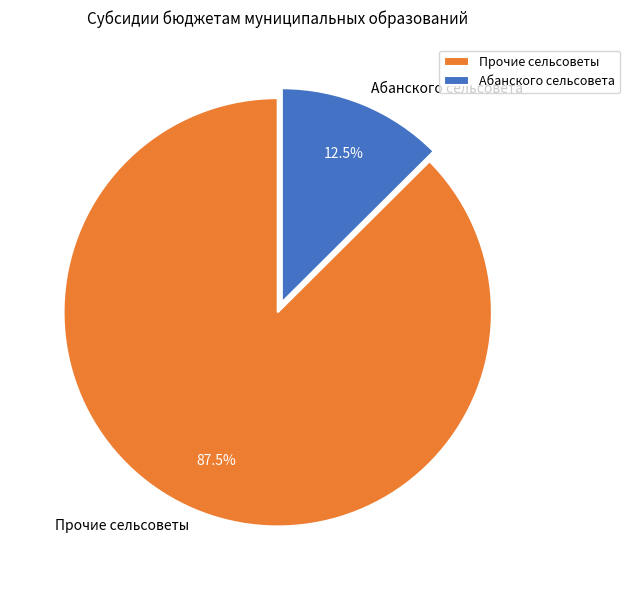

Which category has the smallest portion of the pie?

Абанского сельсовета